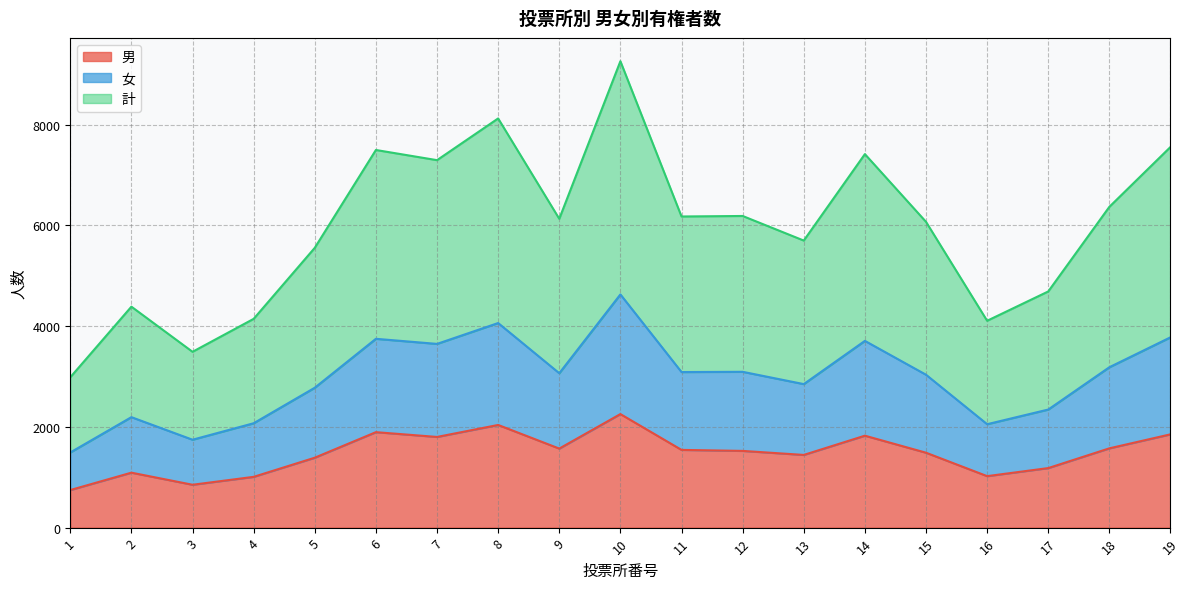

What is the approximate value of 計 at 5, to the nearest 10?

5550